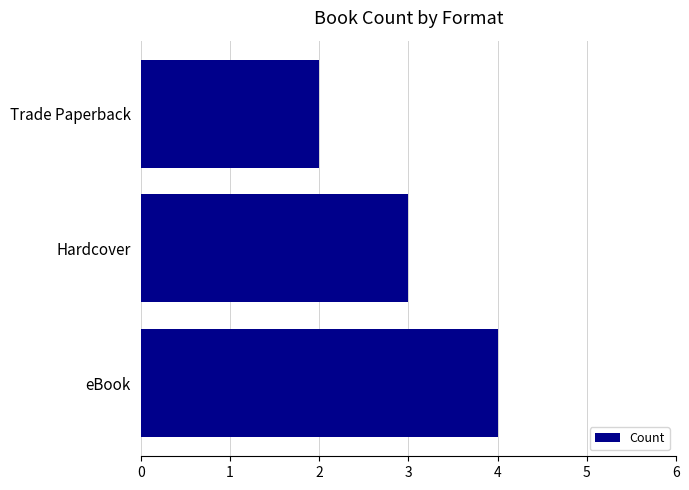

Rank the categories by value from highest to lowest.

eBook, Hardcover, Trade Paperback